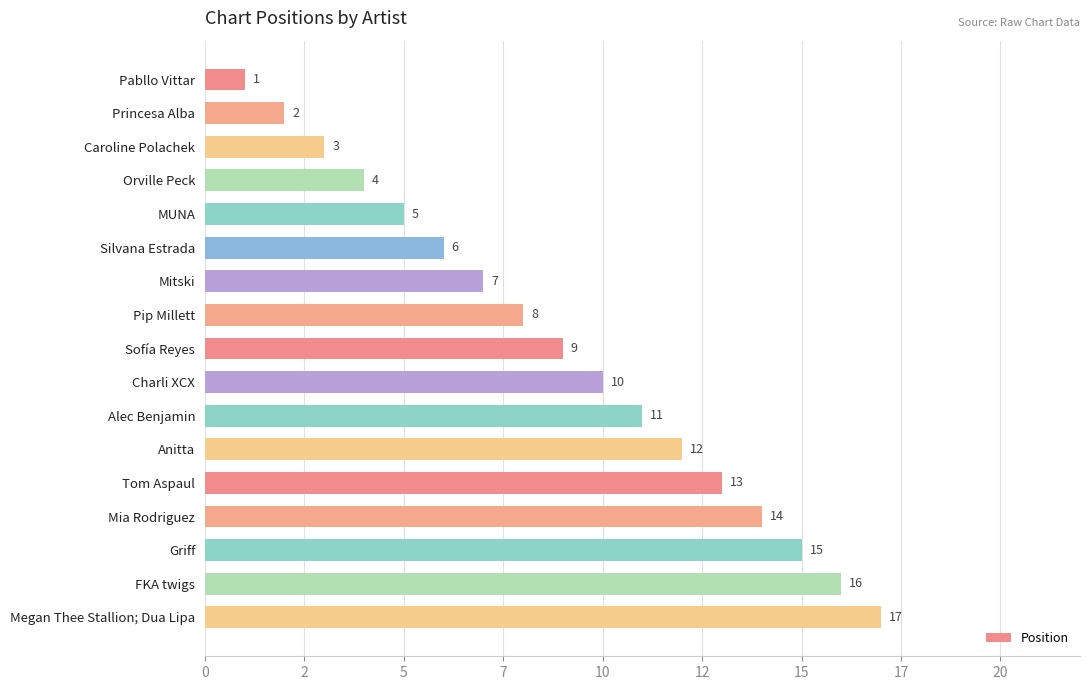

Are the bars horizontal?

Yes